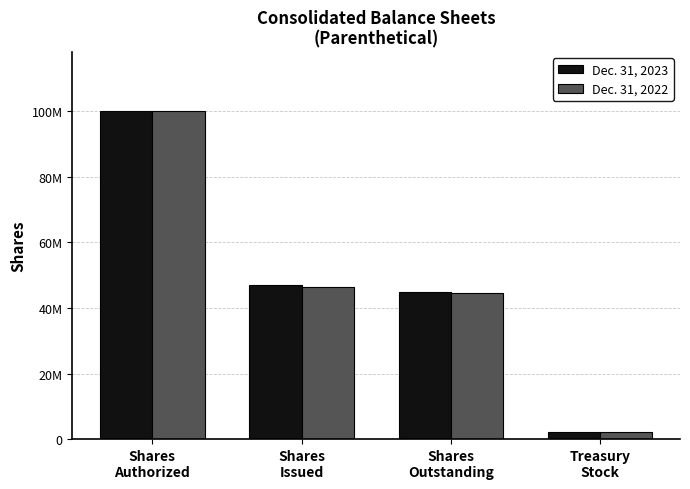

Which category has the lowest value in the Dec. 31, 2023 series?

Treasury
Stock